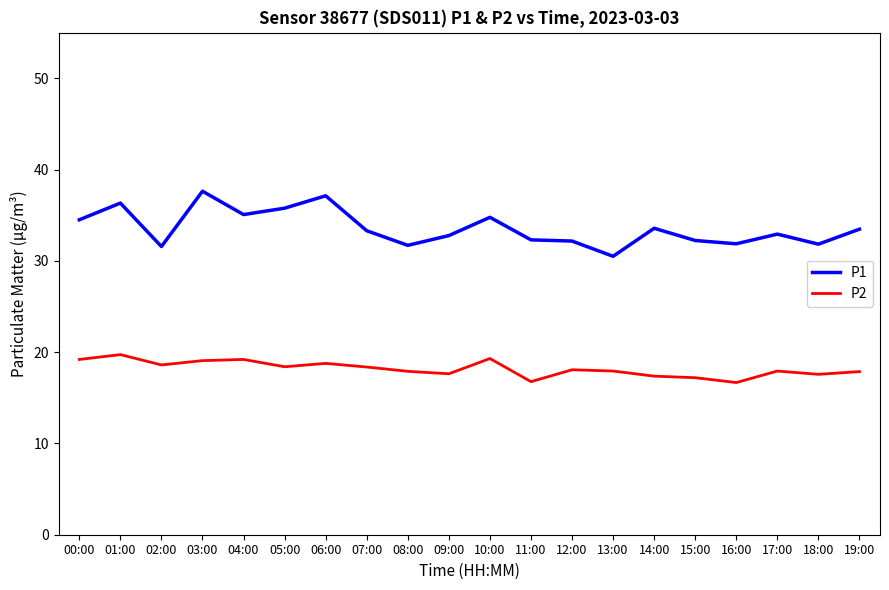

What is the sum of all P1 values?

671.4